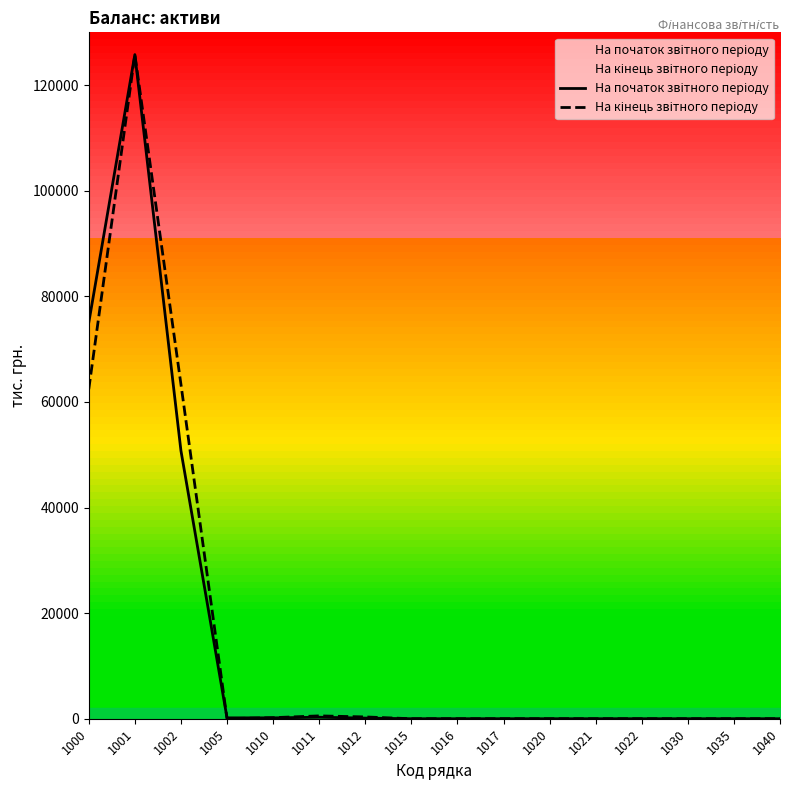

The На кінець звітного періоду series shows 0 at 1016. True or false?

True